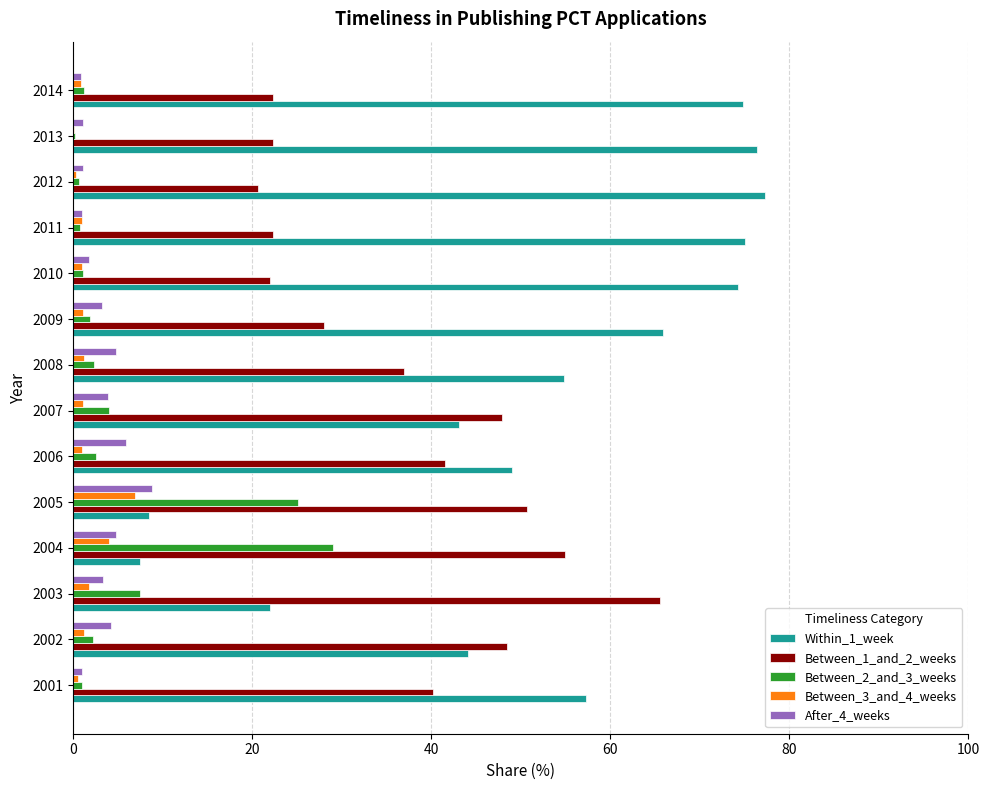

What are all the series names shown in the legend?

Within_1_week, Between_1_and_2_weeks, Between_2_and_3_weeks, Between_3_and_4_weeks, After_4_weeks